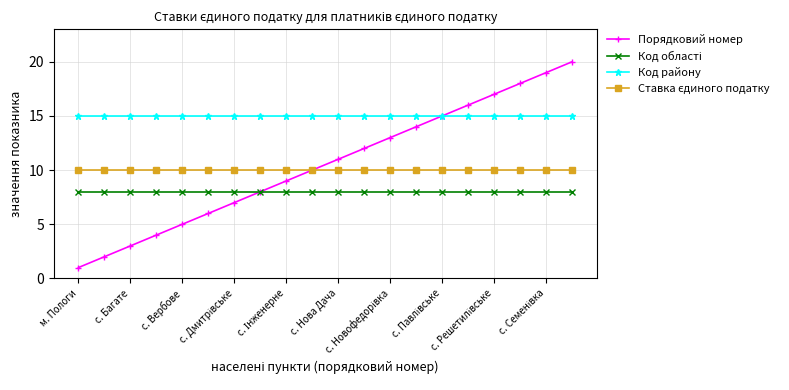

What is the lowest value of the Код району series?

15